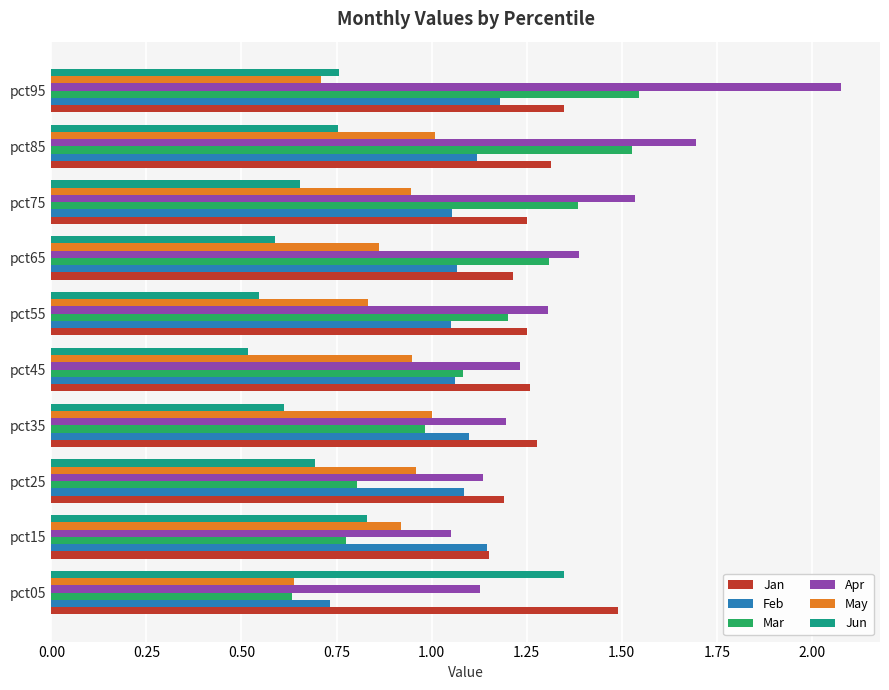

At which label does Feb reach its peak?

pct95